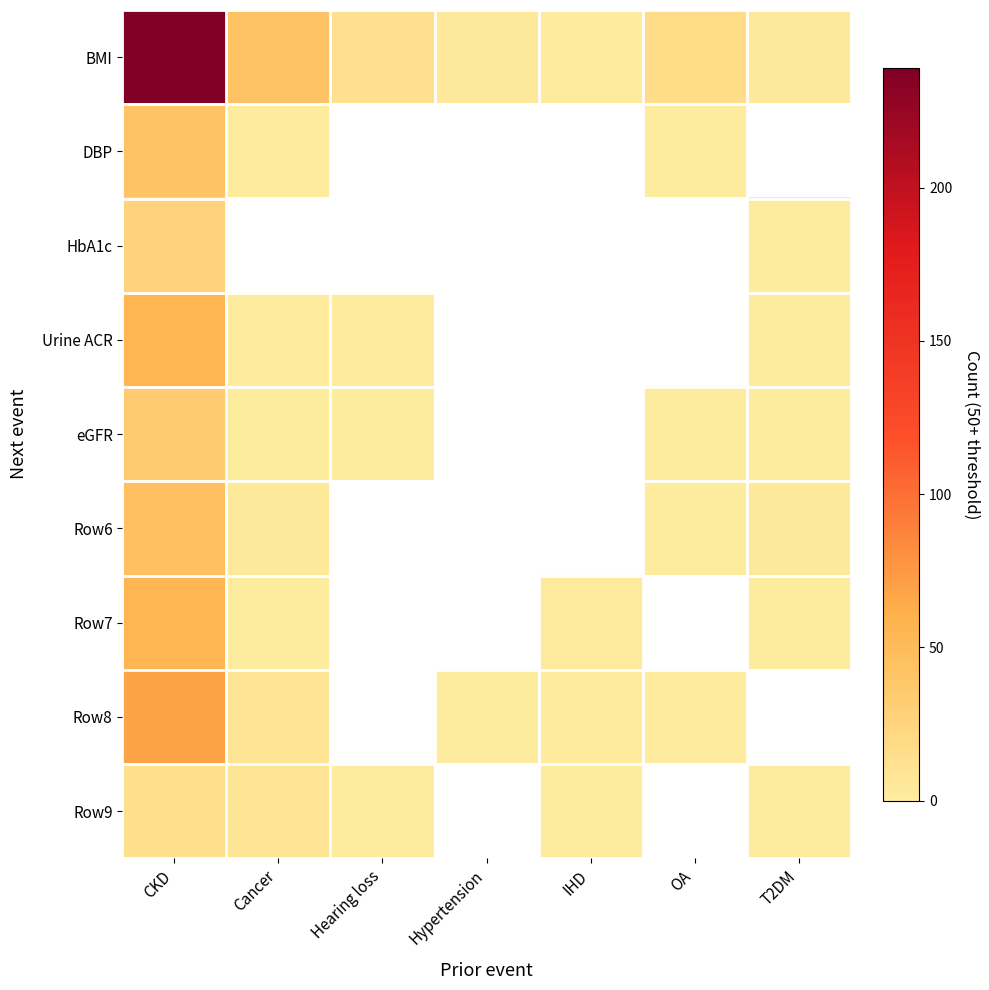

Which series has the largest range (max minus min)?

BMI